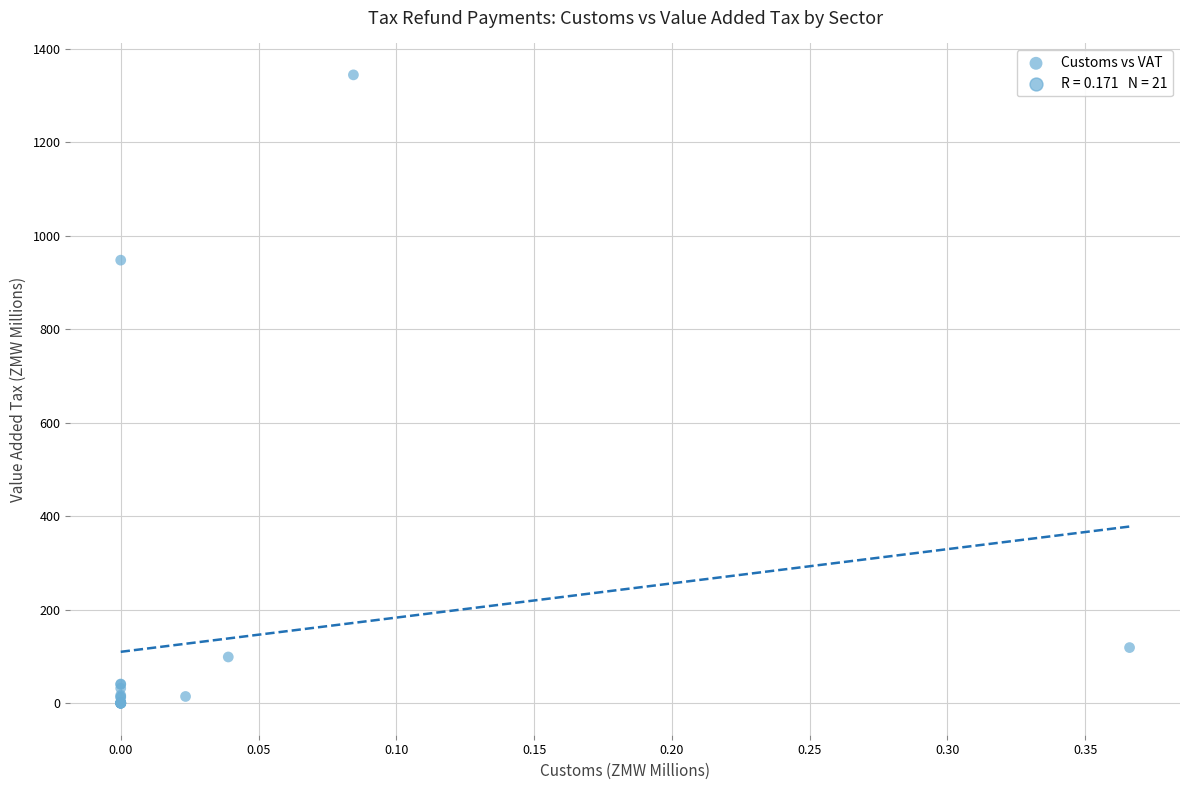

What Y value in the scatter plot is closest to 672?

948.2